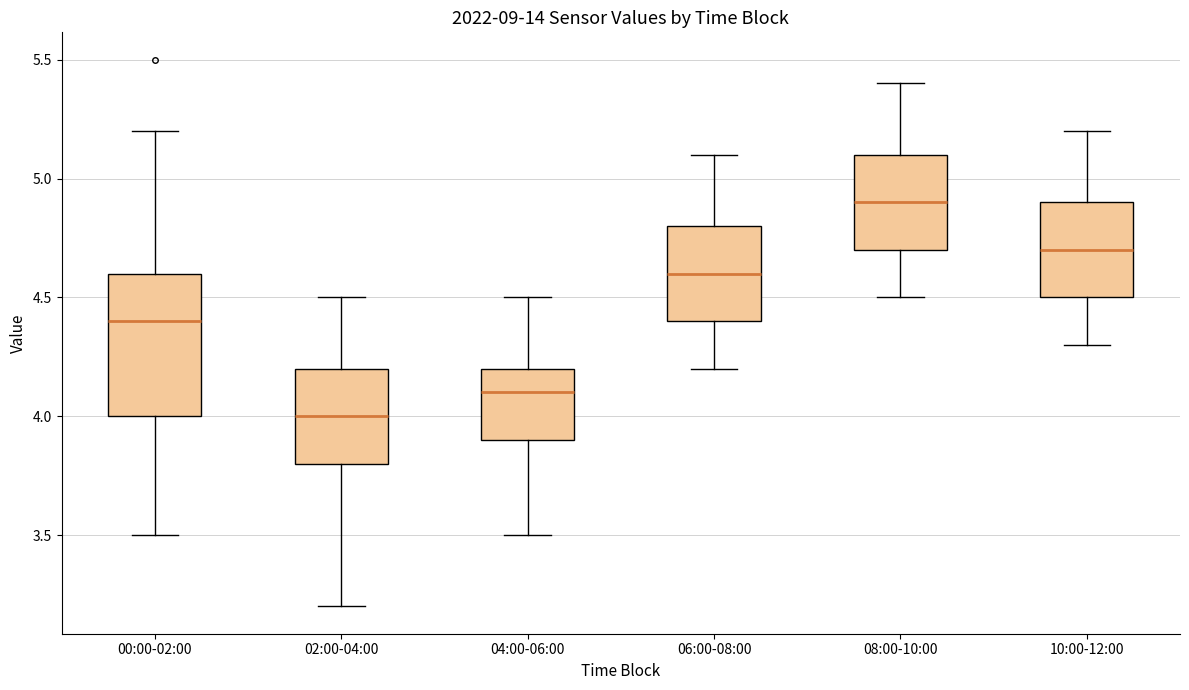

Reading left to right, read every box against the y-axis: the position of its median line, the range the box covers, and the ends of its whiskers. The values are not printed on the chart, so give them approximately, as read against the axis.

00:00-02:00: median 4.4, box 4.0 to 4.6, whiskers 3.5 to 5.2
02:00-04:00: median 4.0, box 3.8 to 4.2, whiskers 3.2 to 4.5
04:00-06:00: median 4.1, box 3.9 to 4.2, whiskers 3.5 to 4.5
06:00-08:00: median 4.6, box 4.4 to 4.8, whiskers 4.2 to 5.1
08:00-10:00: median 4.9, box 4.7 to 5.1, whiskers 4.5 to 5.4
10:00-12:00: median 4.7, box 4.5 to 4.9, whiskers 4.3 to 5.2